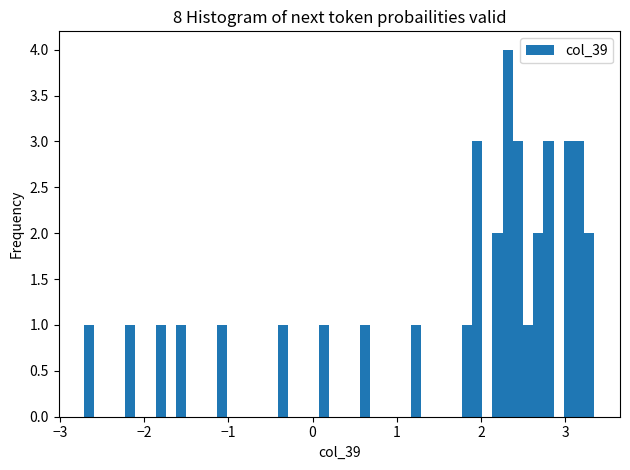

Around what value on the x-axis is the tallest bar? Give the approximate position of its centre, as read against the axis.

2.3